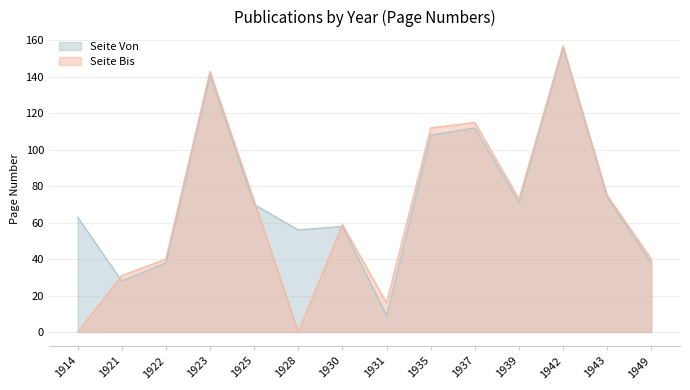

After their last crossing, which series has the higher values: Seite Bis or Seite Von?

Seite Bis